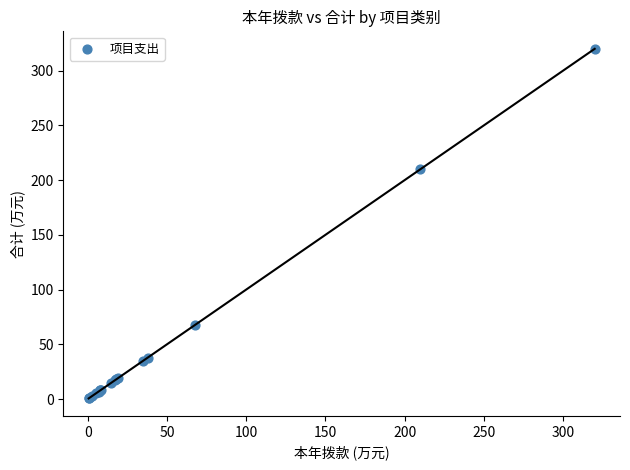

What Y value in the scatter plot is closest to 160?

210.0